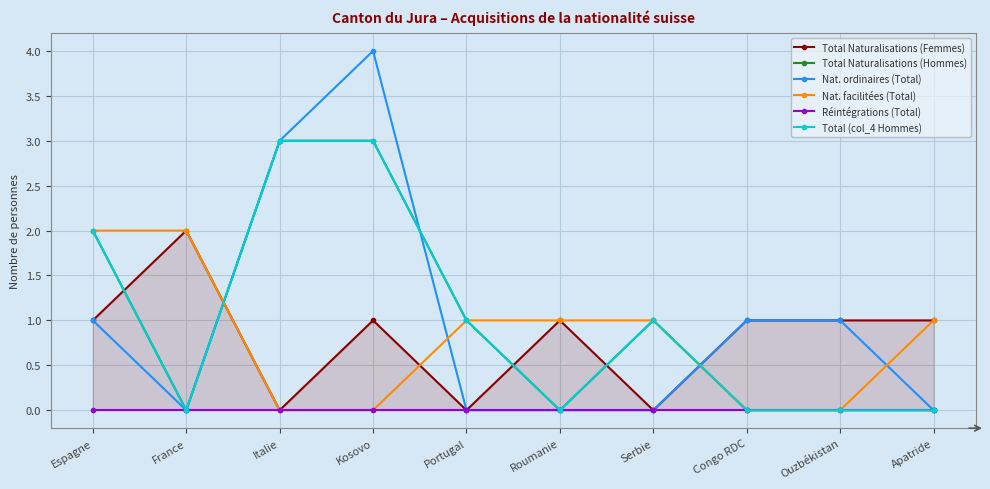

What is the value of the Nat. facilitées (Total) point at the 1st from the left?

2